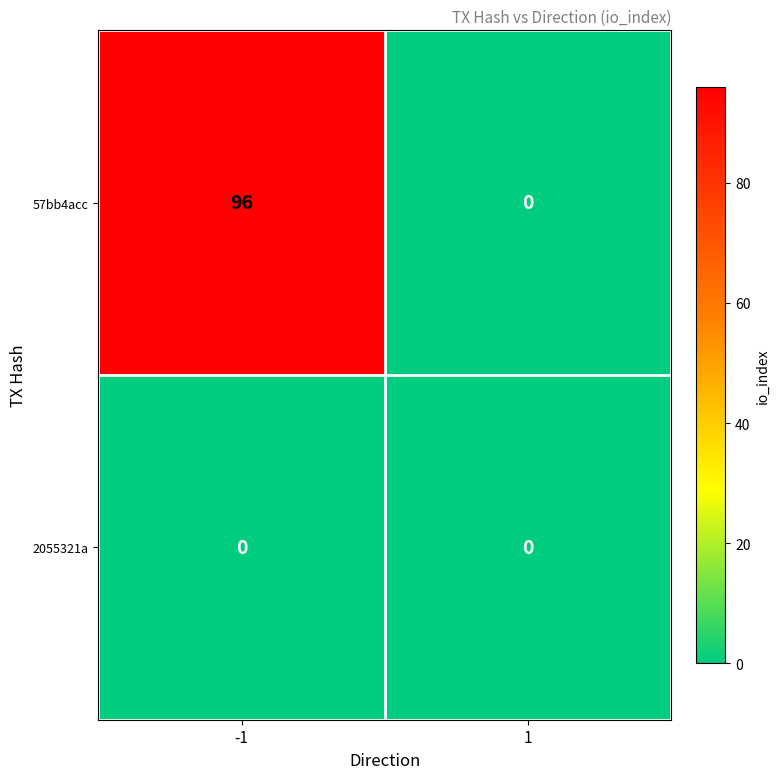

What is the greatest value displayed?

96